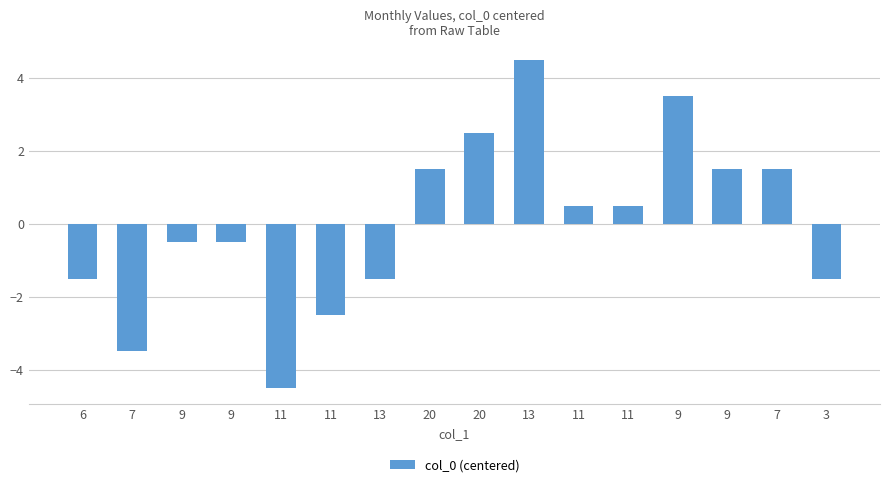

How many bars are there in total?

16